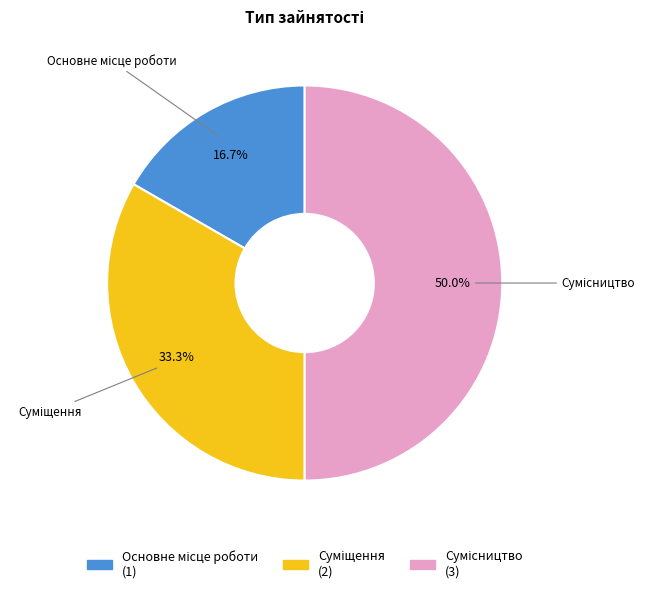

What is the change in value from Основне місце роботи to Сумісництво?

+2